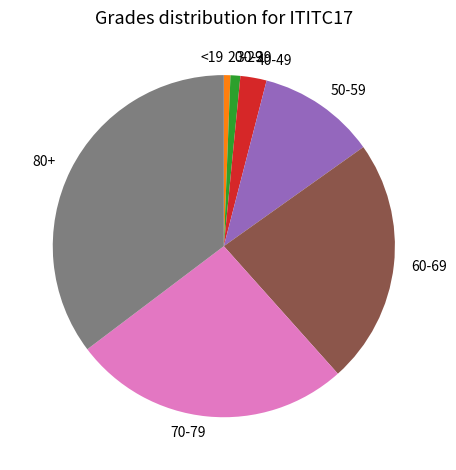

Does any single category account for the majority?

No